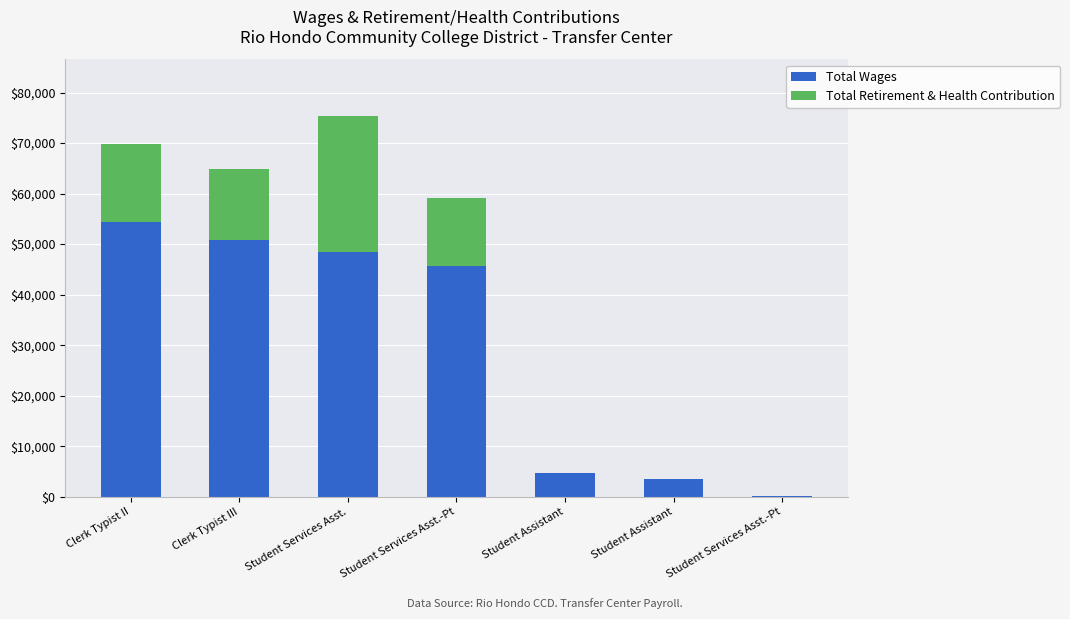

What are all the series names shown in the legend?

Total Wages, Total Retirement & Health Contribution